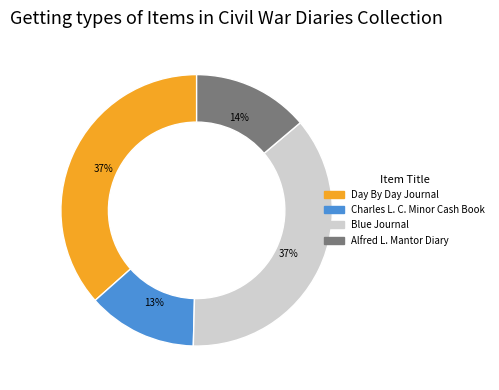

Do Day By Day Journal and Blue Journal together represent more than half of the pie?

Yes